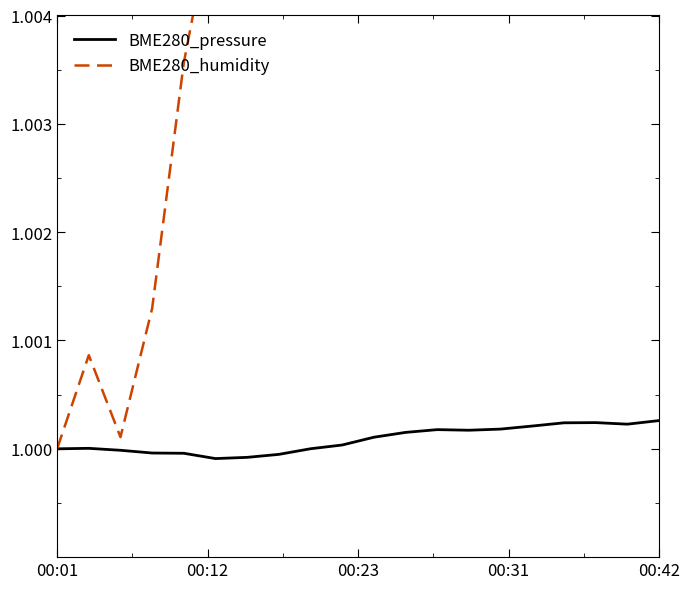

Is it true that BME280_pressure equals 1.0 at 11?

True